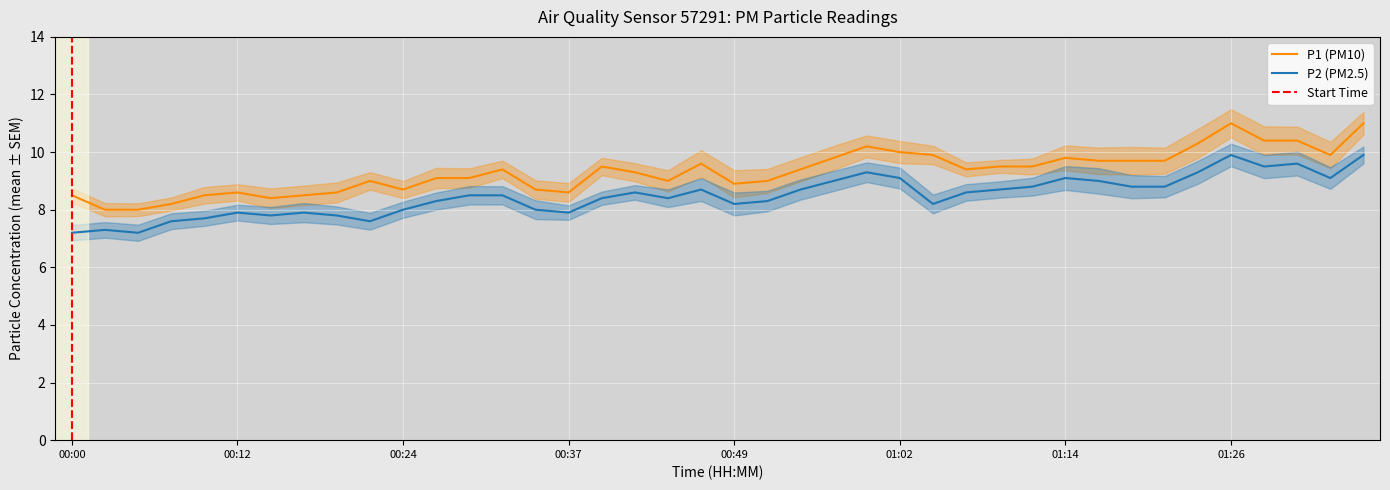

True or false: P1 and P2 cross at least once.

False